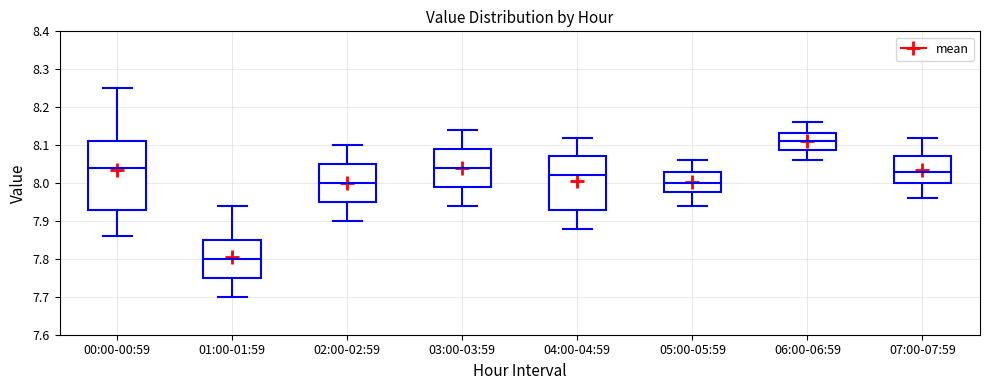

Which box has the lowest median line?

01:00-01:59